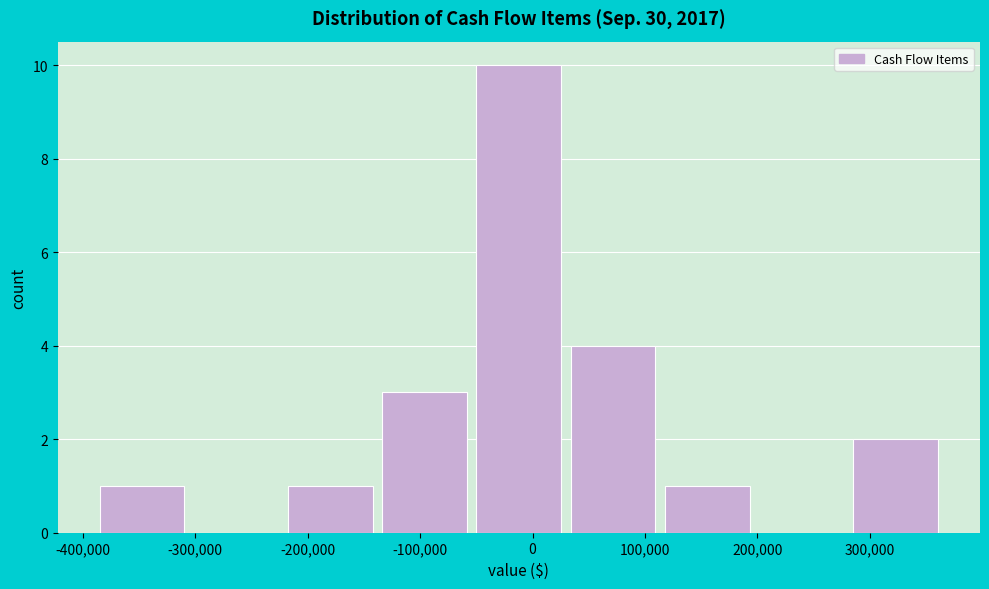

How tall is the bar that spans -50000 to 30000 on the x-axis? Neither the bar edges nor the heights are printed on the chart, so give them approximately, as read against the axes.

10